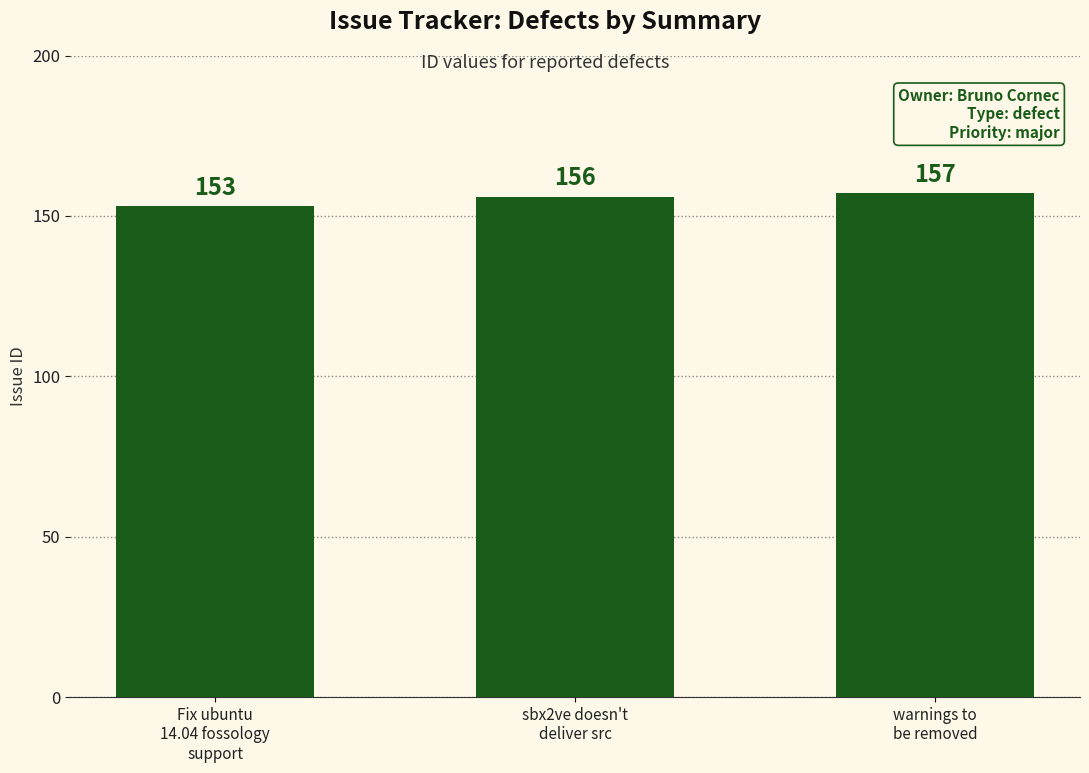

How many values are between 153 and 157?

3